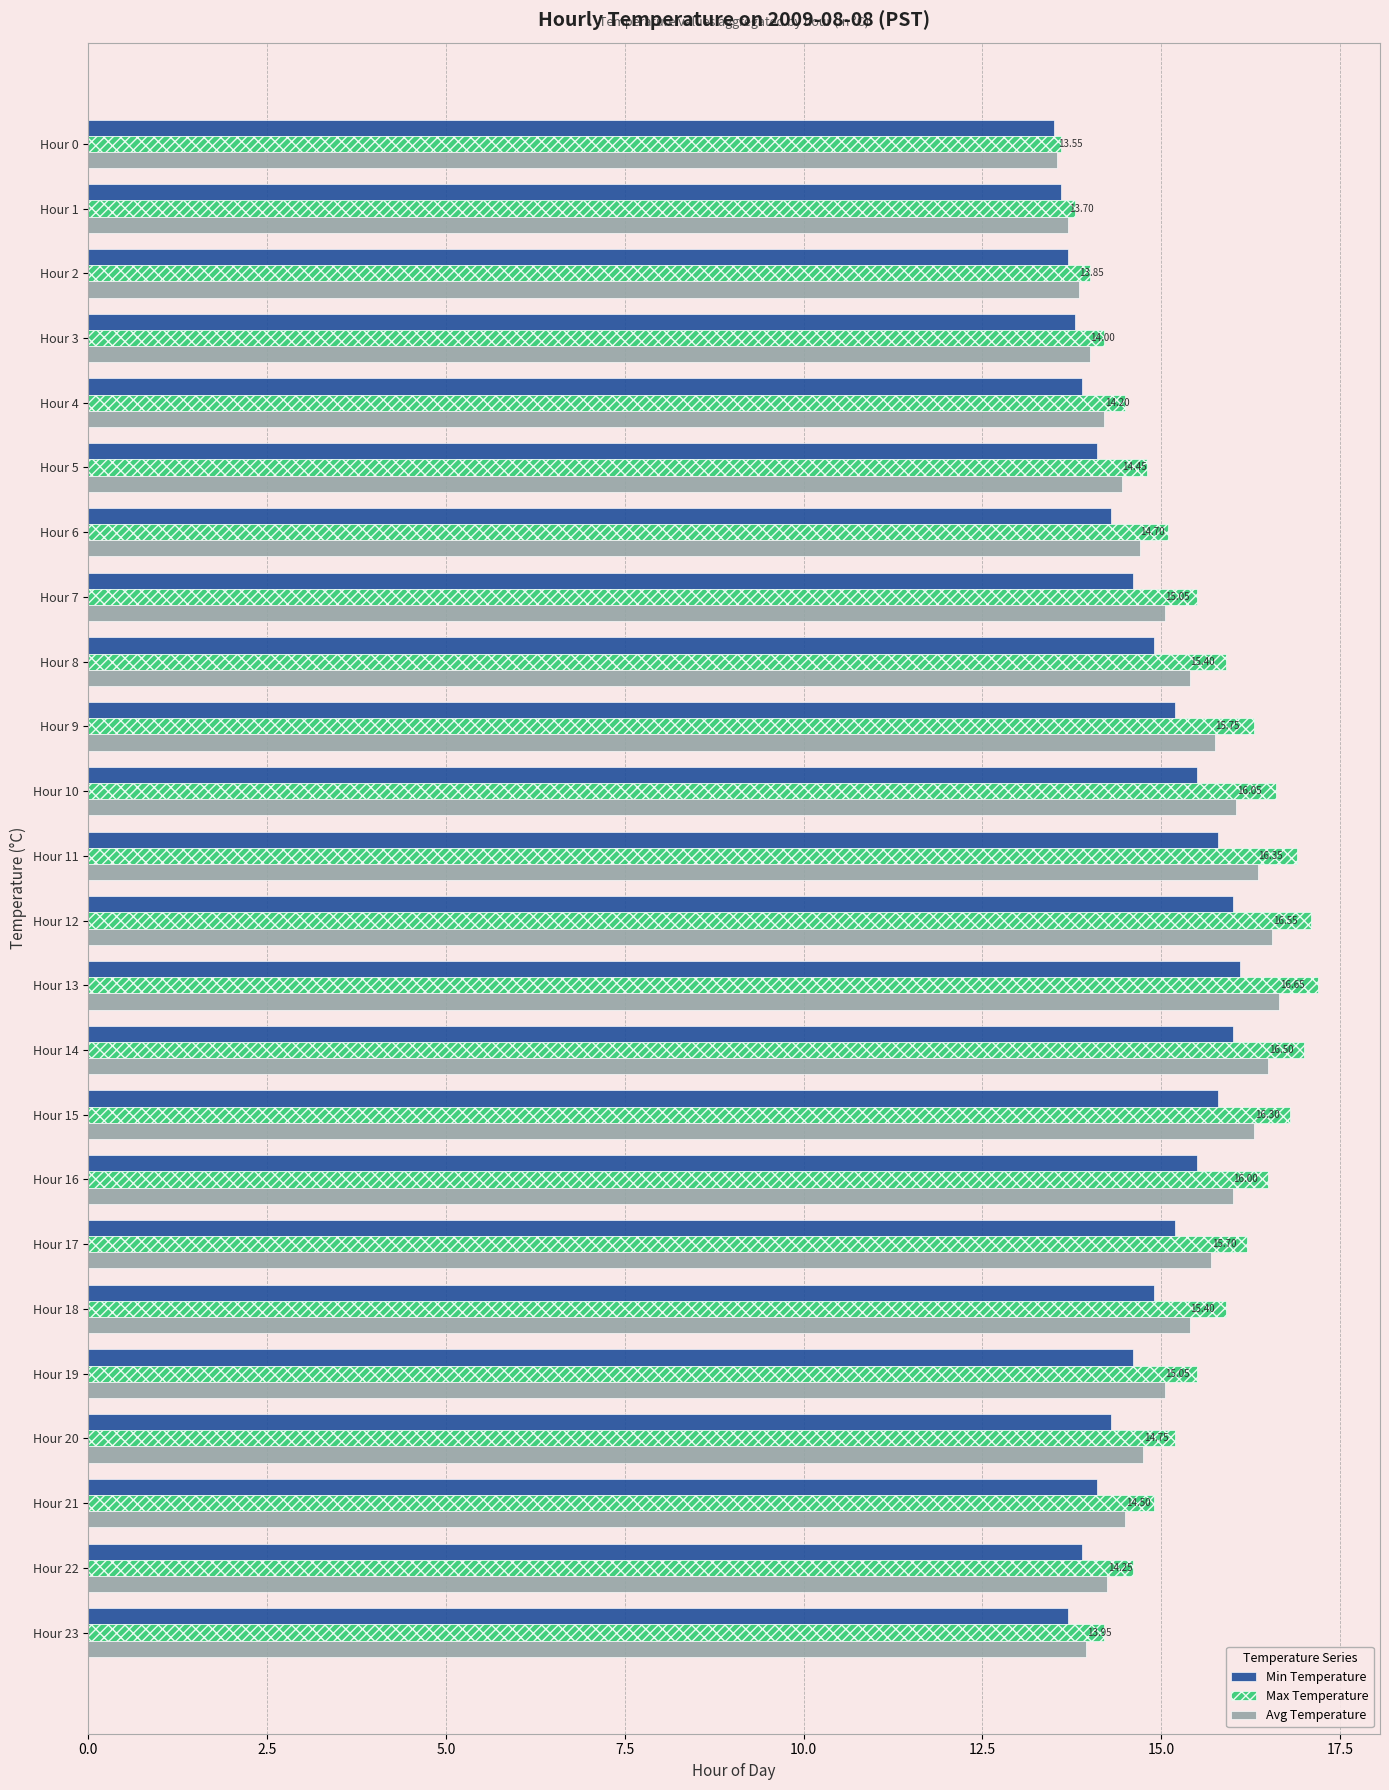

What is the maximum value for Max Temperature?

17.2